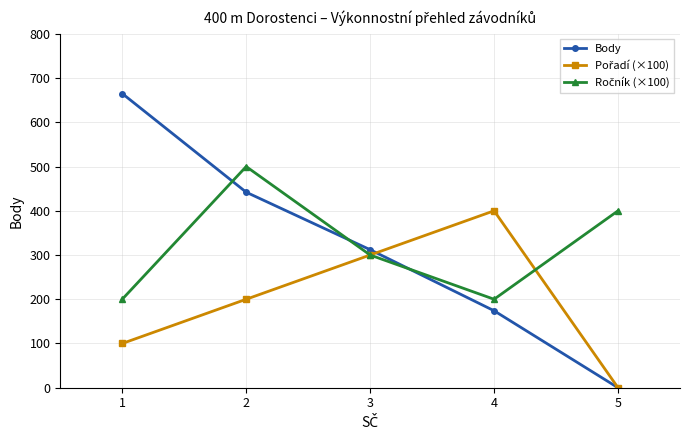

At how many categories does at least one series exceed 416?

2